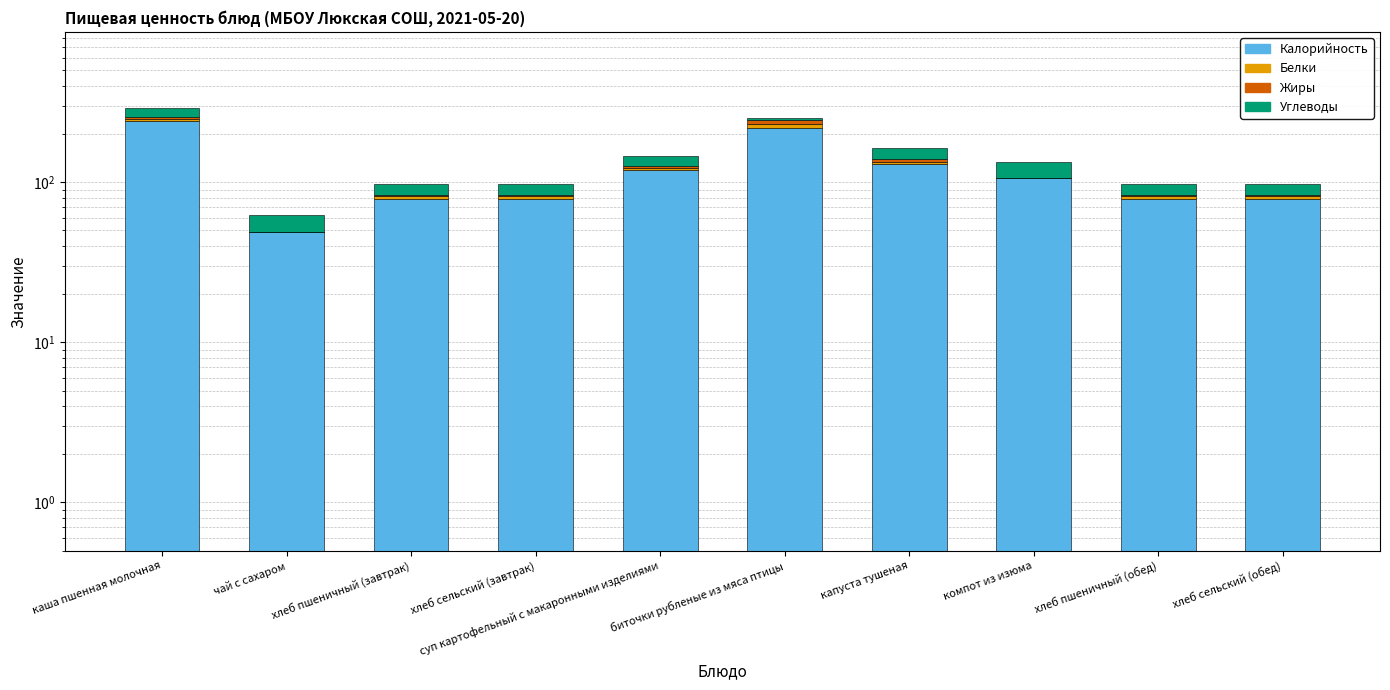

At which label is Белки closest to 6?

каша пшенная молочная